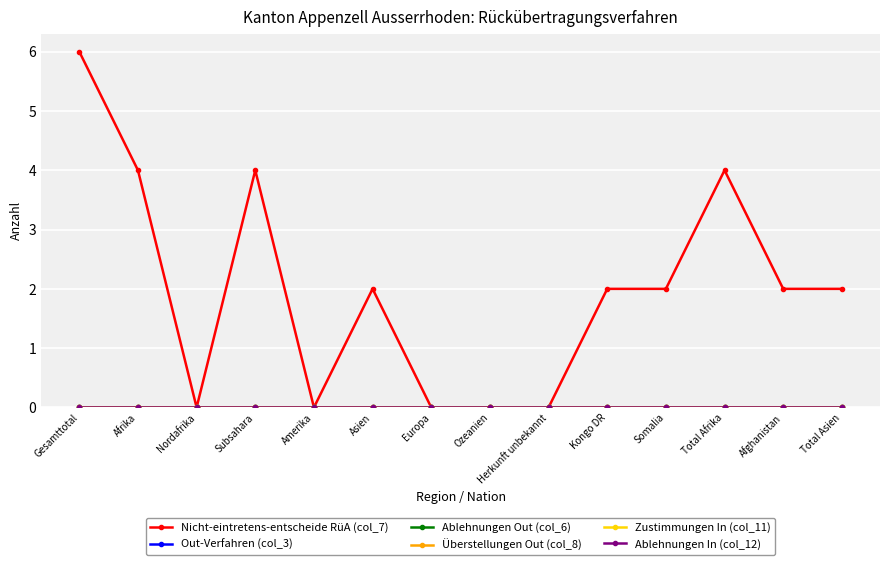

Does the chart have visible grid lines?

Yes